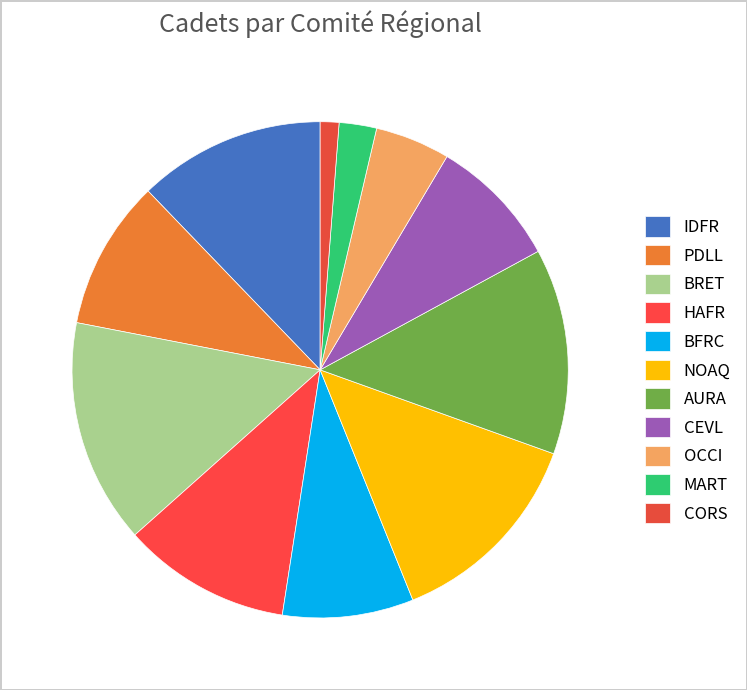

True or false: BFRC accounts for 16% of the total.

False